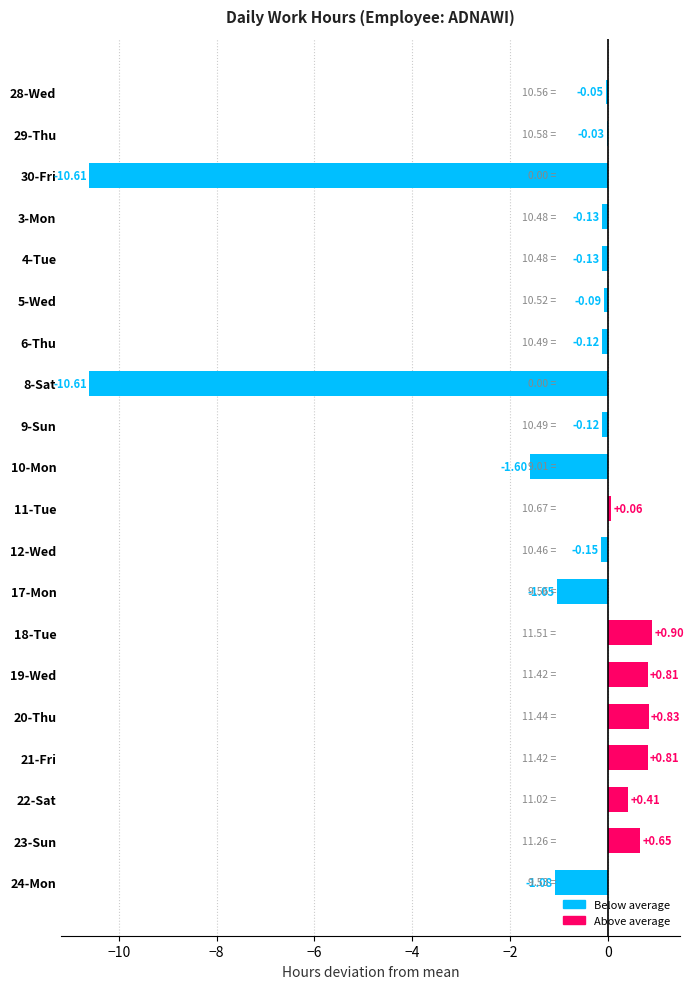

What is the sum of the values at 19-Wed and 20-Thu?

1.6